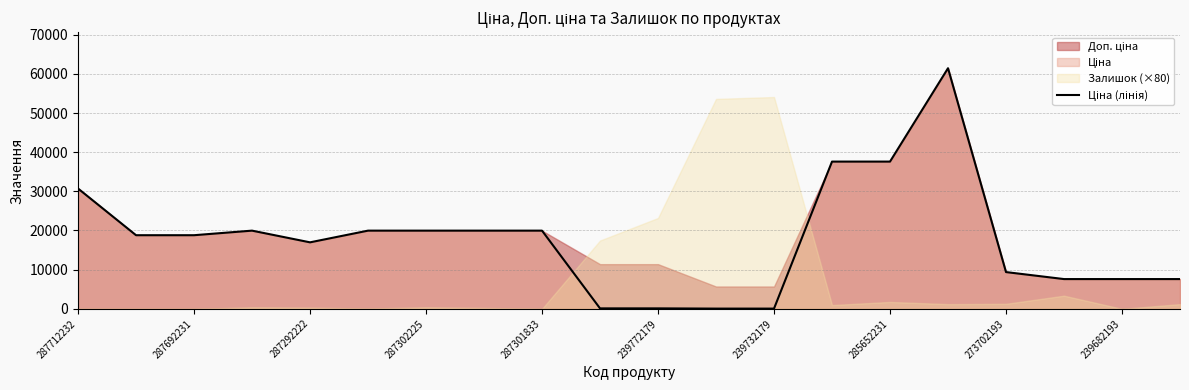

The value at 239772179 is 27512.2. True or false?

False